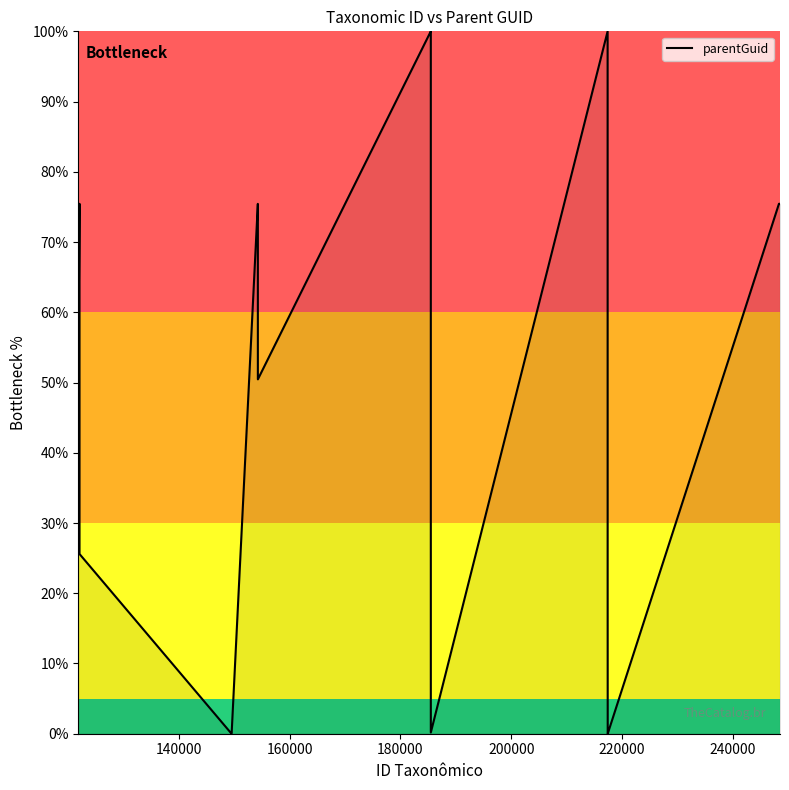

What is the maximum value shown in the chart?

100.0